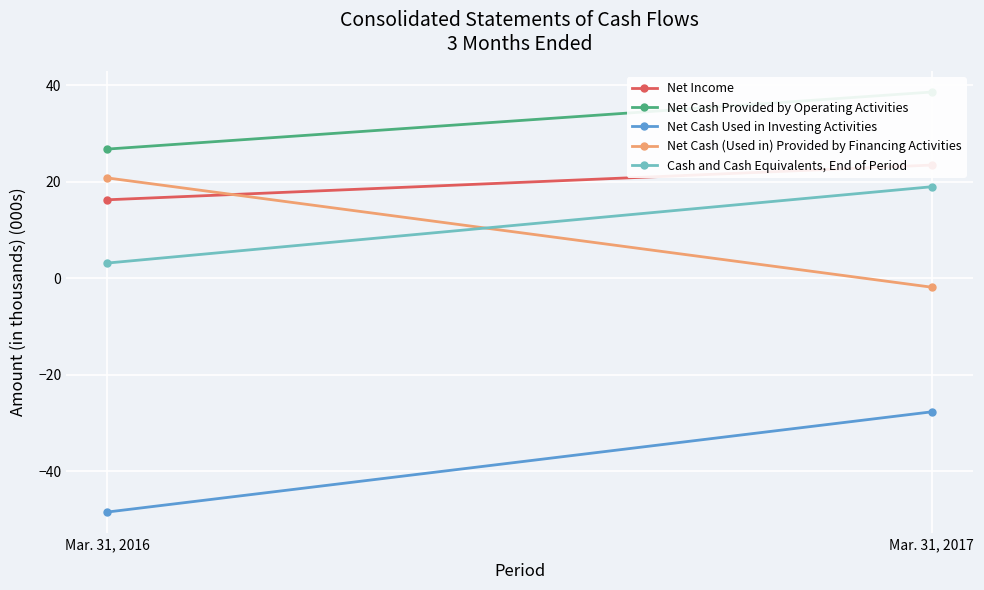

What is the difference between the maximum and minimum values in the Net Cash Provided by Operating Activities series?

11.8